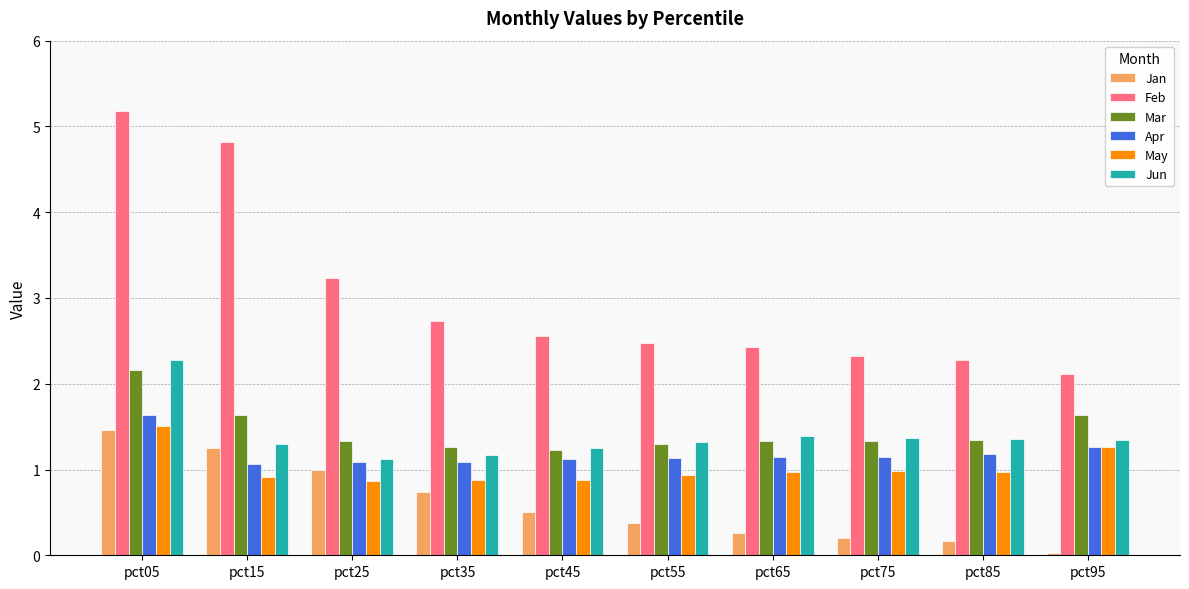

Does the chart contain any negative values?

No